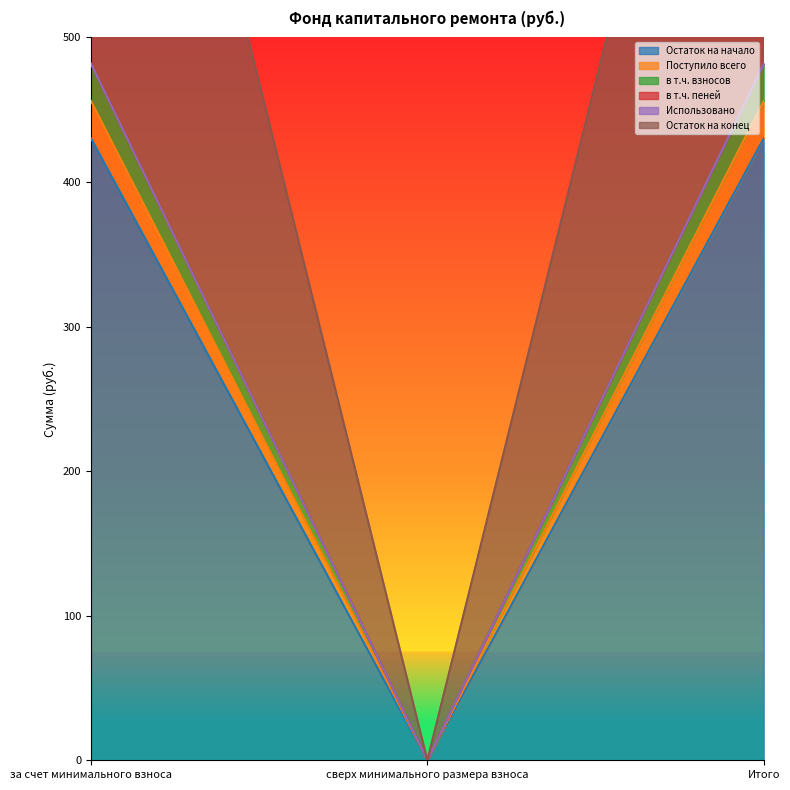

What is the average value of the в т.ч. пеней series?

625.2